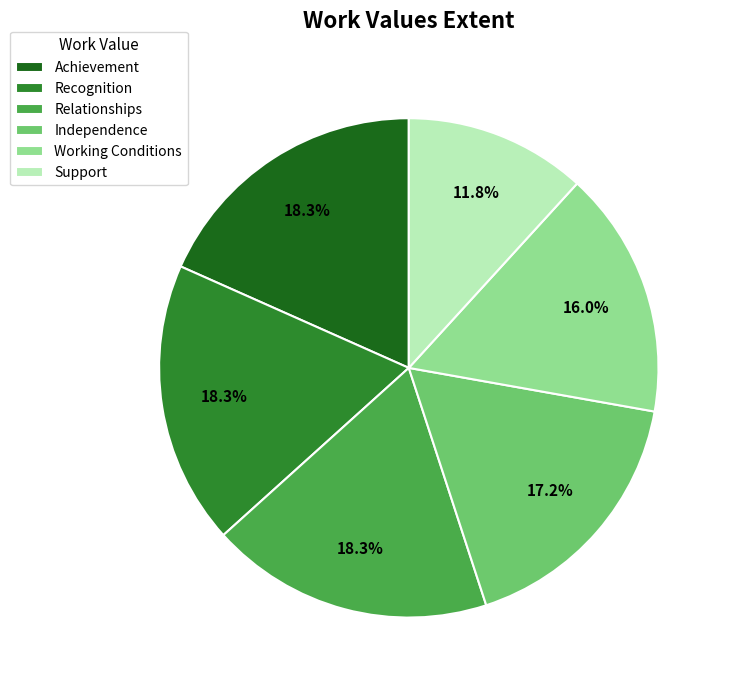

What portion of the pie excludes Support?

88.2%